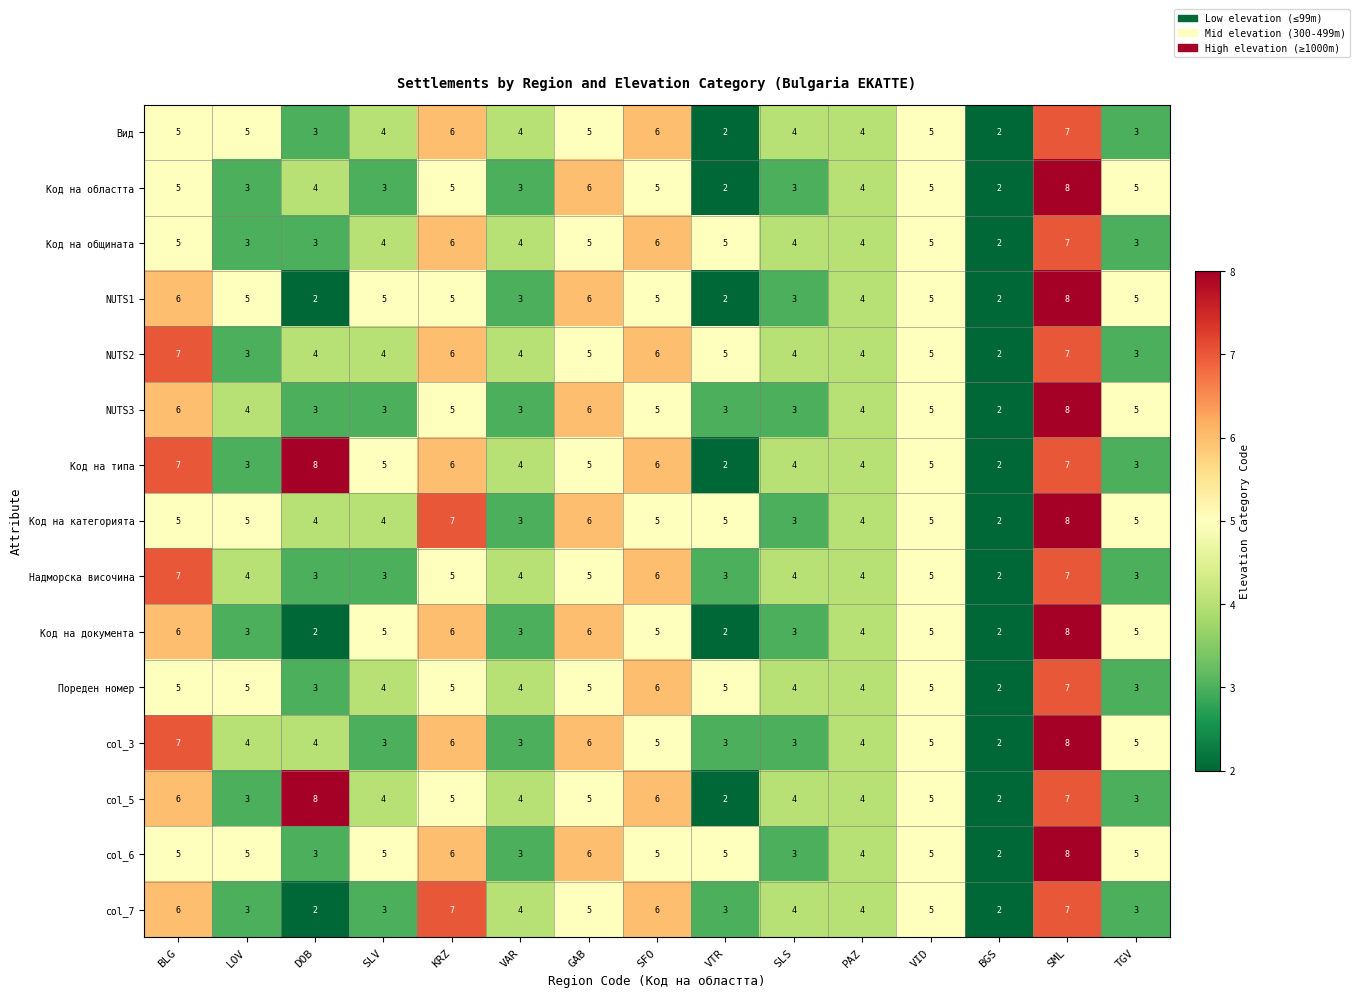

Is the value of NUTS2 at SLV greater than the value of col_3 at SML?

No